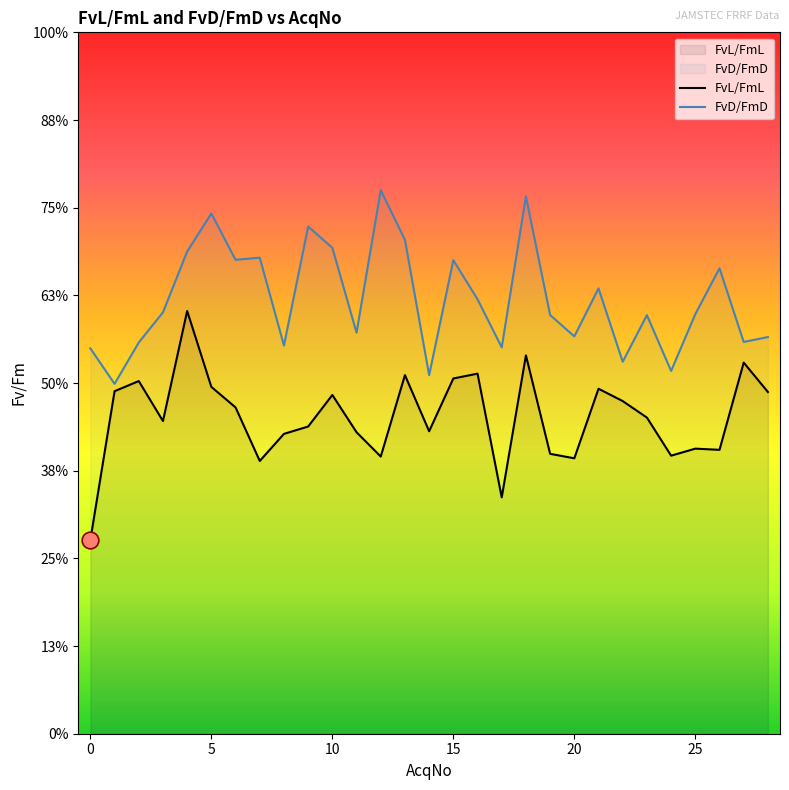

What is the total value across all series at 4?

0.9